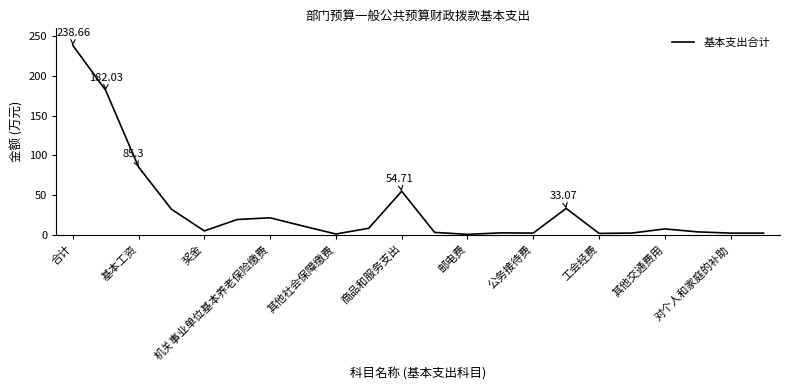

The value at 15 is 21.8. True or false?

False